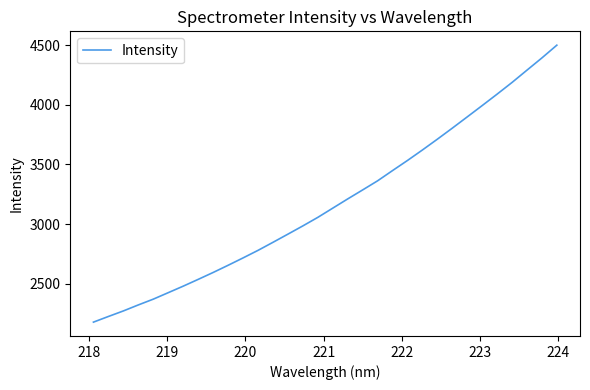

How many lines are shown in the chart?

1